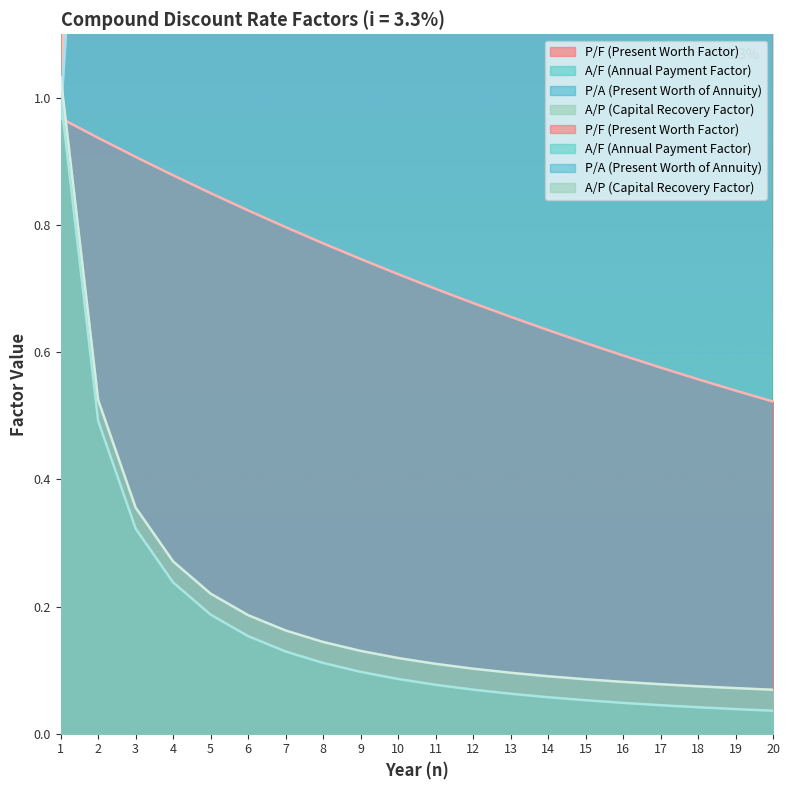

How many series are shown in this chart?

4